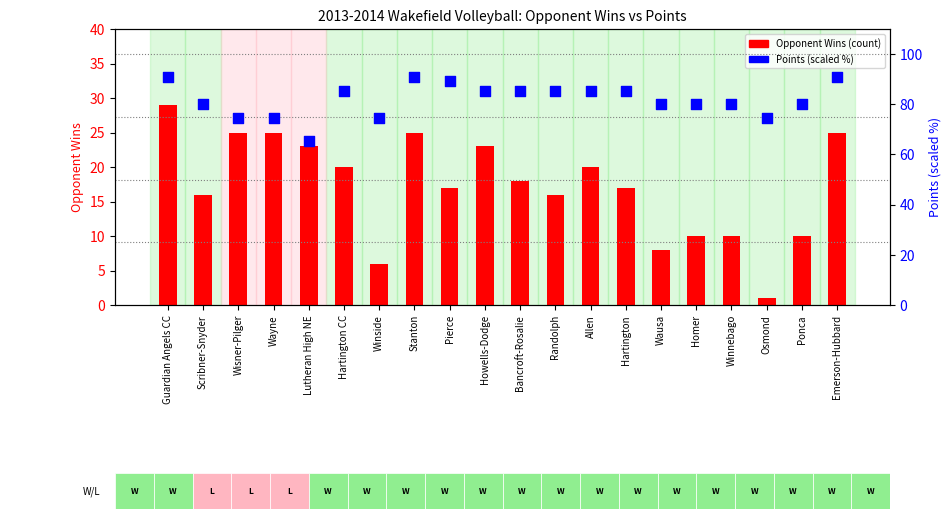

At which category is the sum across all series the highest?

Guardian Angels CC